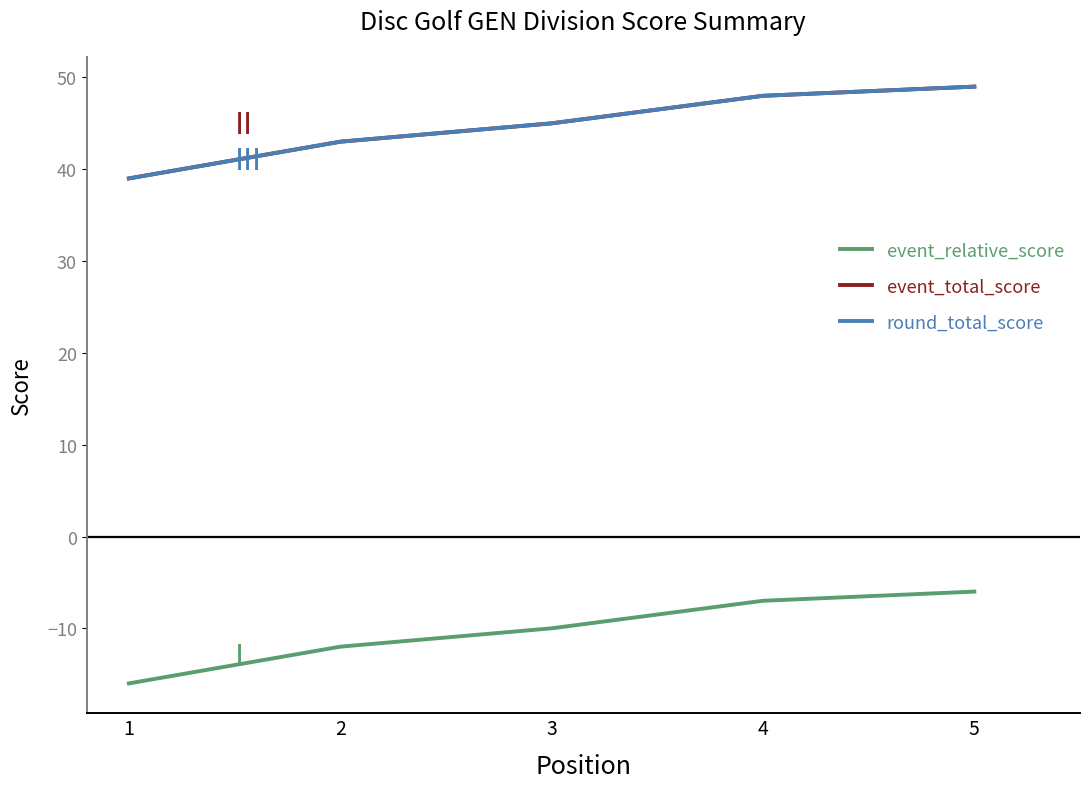

True or false: event_total_score has more than 1 interior local peaks.

False